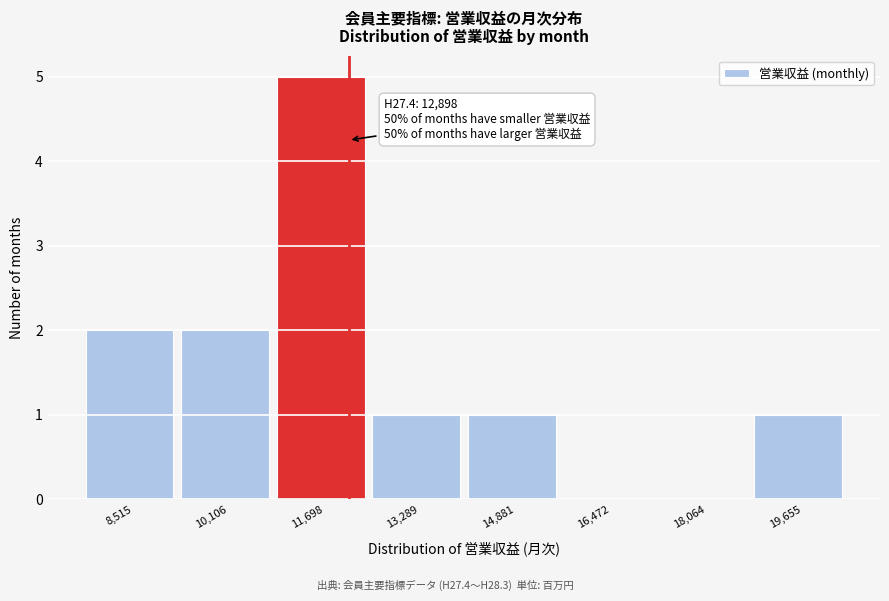

Reading right to left, transcribe all the data shown in this chart.

19,655=1	18,064=0	16,472=0	14,881=1	13,289=1	11,698=5	10,106=2	8,515=2